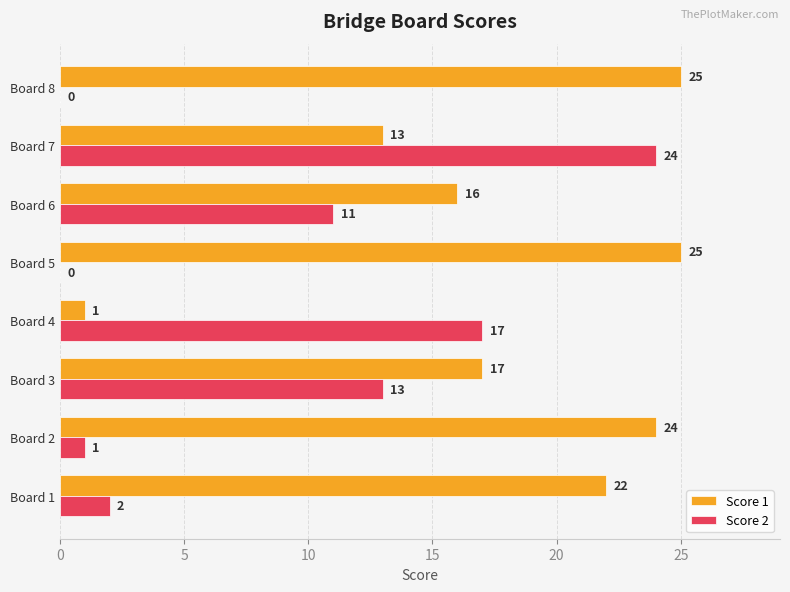

What is the sum of all Score 1 values?

143